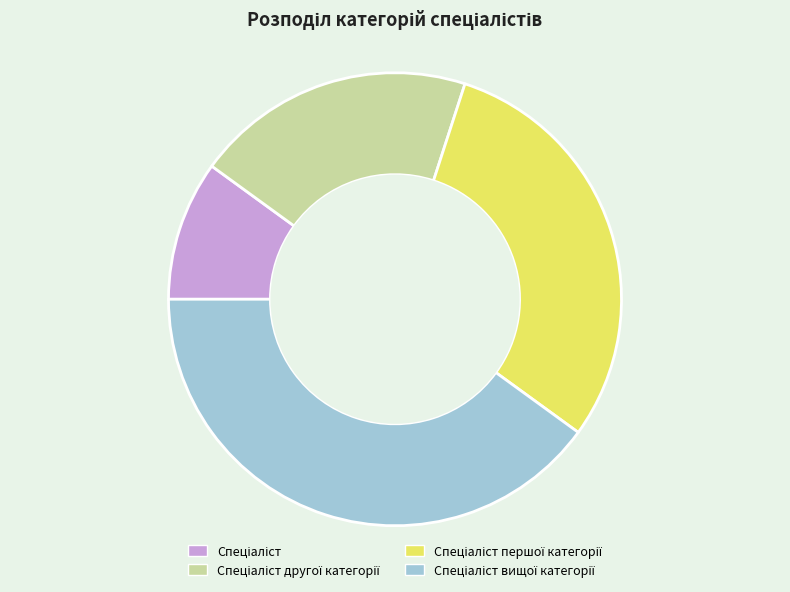

Does any single category account for the majority?

No